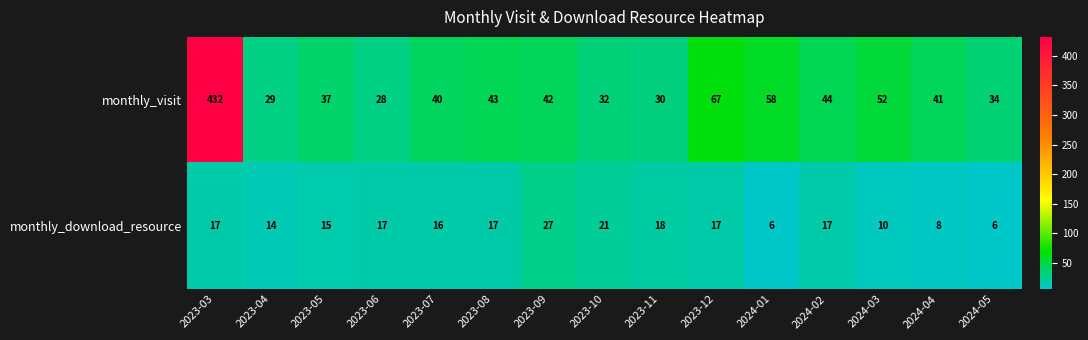

What is the average value of the monthly_download_resource series?

15